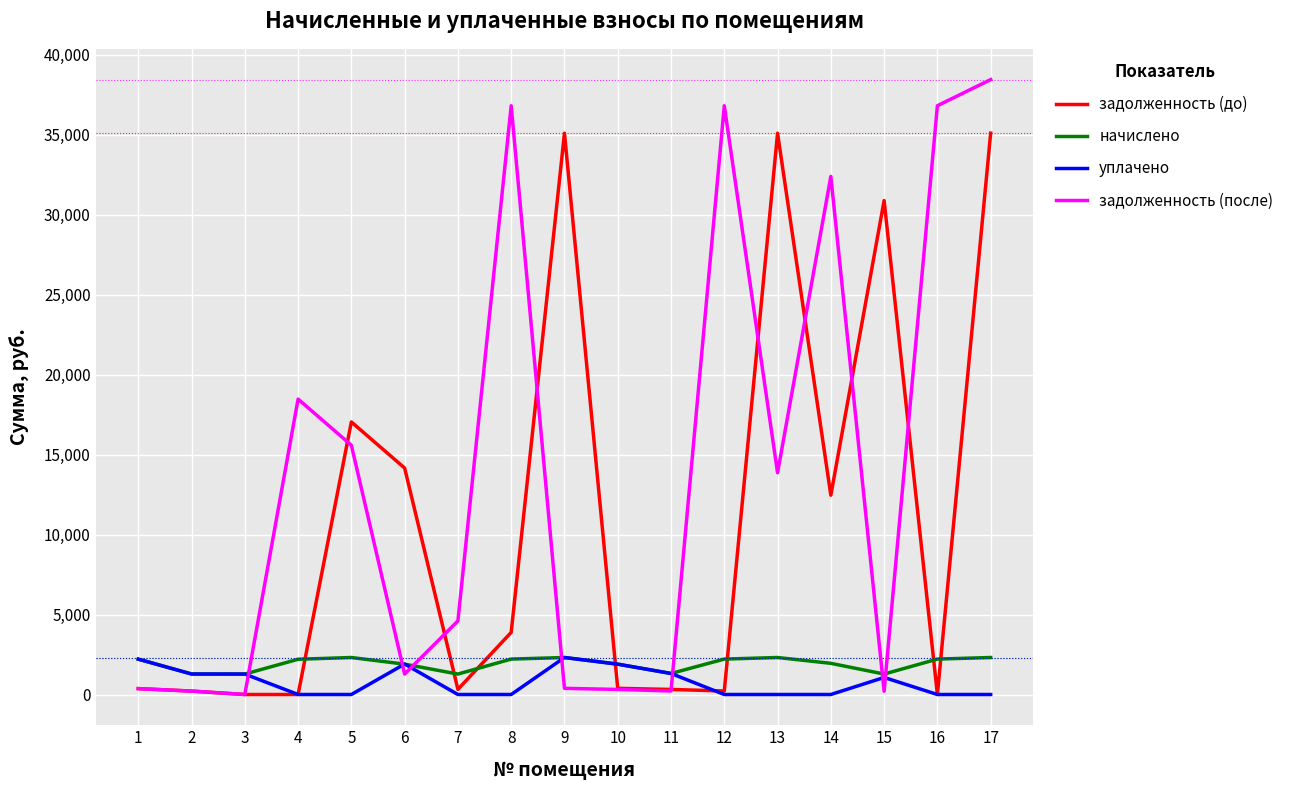

Where does the начислено series first go above 2203?

1